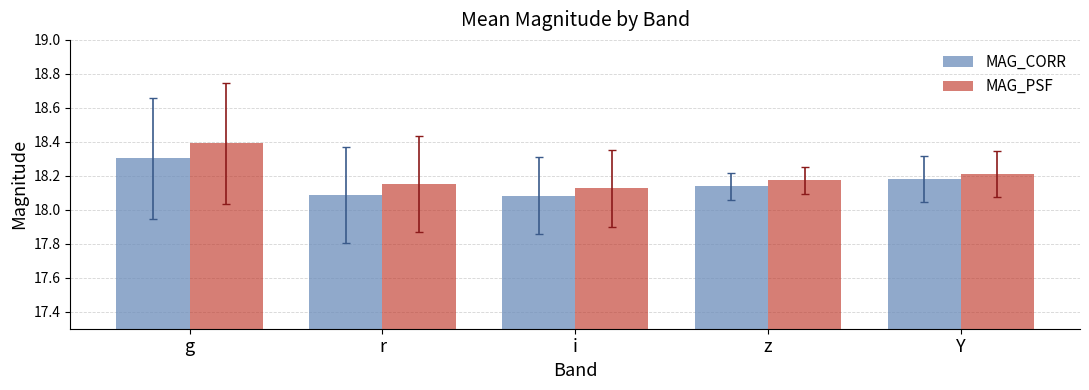

What is the sum of the MAG_PSF values at z and i?

36.3